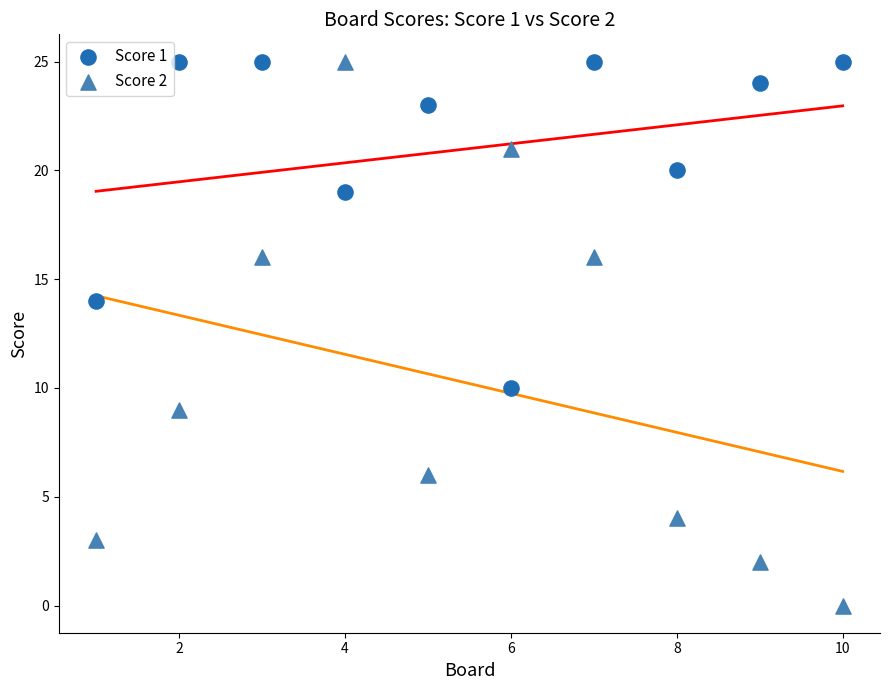

Which series reaches the minimum Y coordinate?

Score 2